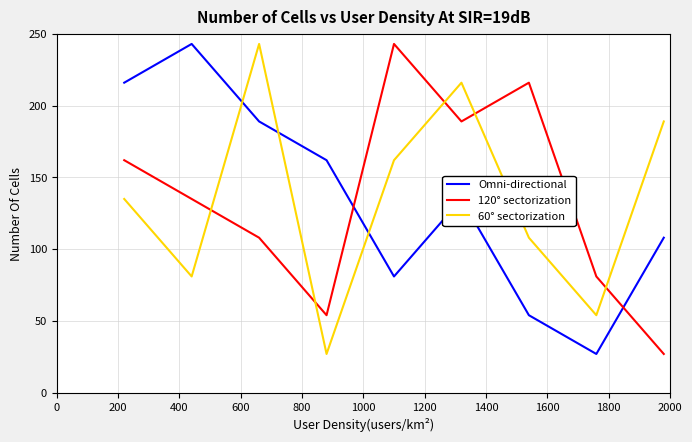

How many times do Omni-directional and 120° sectorization cross each other?

2